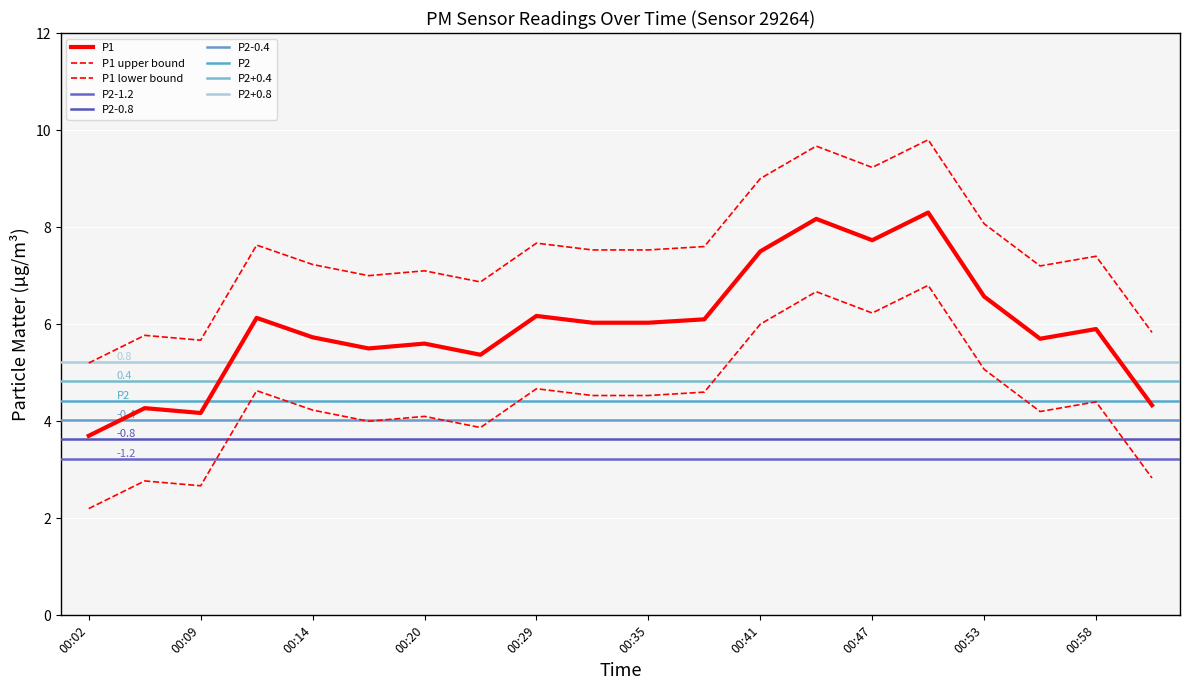

List the labels in order of value, smallest first.

00:02, 00:09, 00:06, 01:01, 00:23, 00:17, 00:20, 00:55, 00:14, 00:58, 00:32, 00:35, 00:38, 00:12, 00:29, 00:53, 00:41, 00:47, 00:44, 00:50